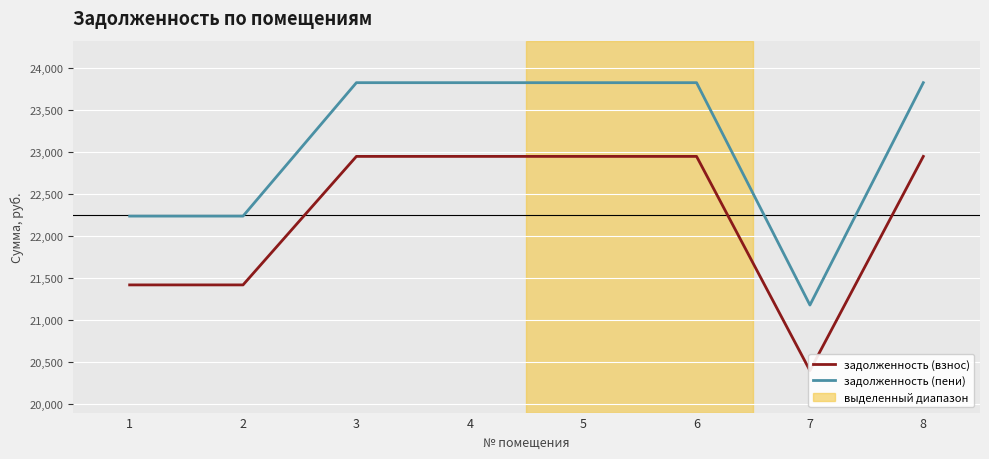

Reading left to right, extract all data points from this chart.

задолженность (взнос): 1=21415.0	2=21415.0	3=22944.6	4=22944.6	5=22944.6	6=22944.6	7=20395.2	8=22944.6
задолженность (пени): 1=22234.0	2=22234.0	3=23822.1	4=23822.1	5=23822.1	6=23822.1	7=21175.2	8=23822.1